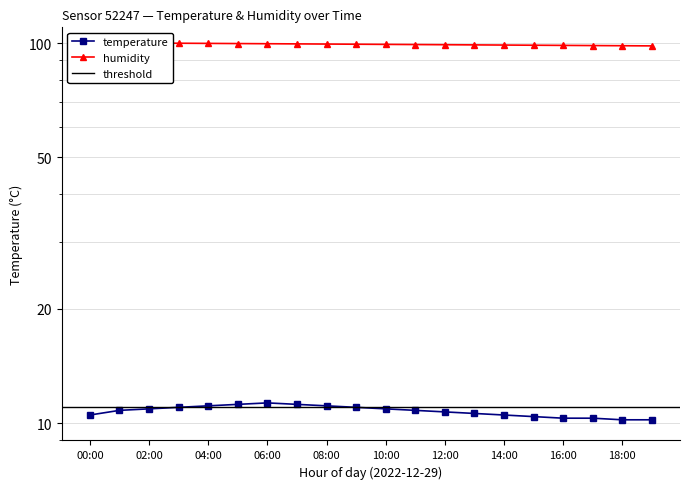

True or false: temperature has more than 2 points higher than both neighbors.

False